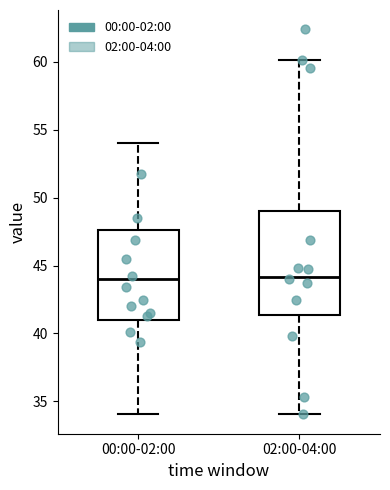

Where does the upper whisker of the box for 02:00-04:00 end on the y-axis? The values are not printed on the chart, so give them approximately, as read against the axis.

60.0